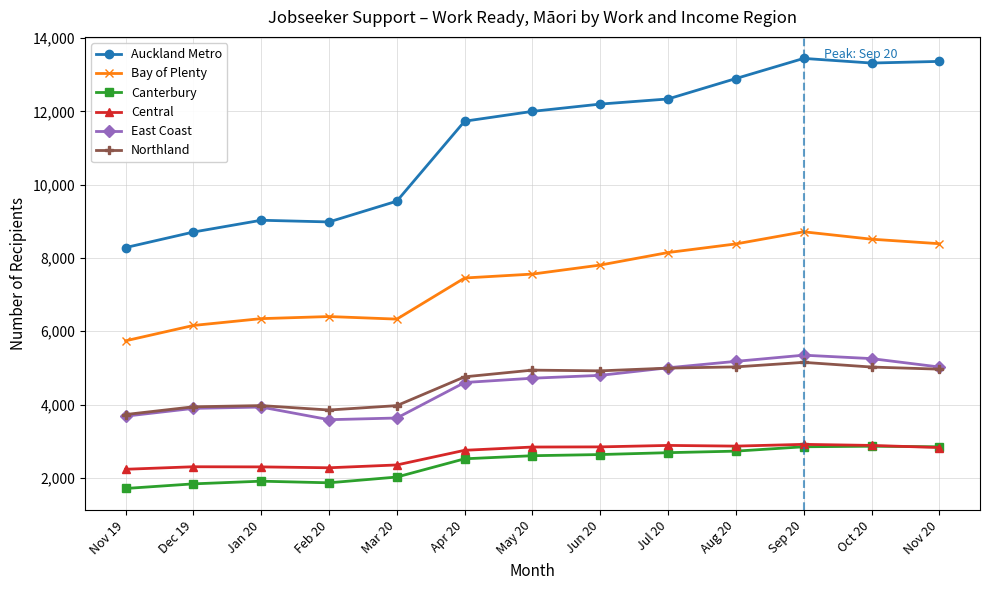

Is the value of Bay of Plenty at Jun 20 greater than the value of Canterbury at Sep 20?

Yes